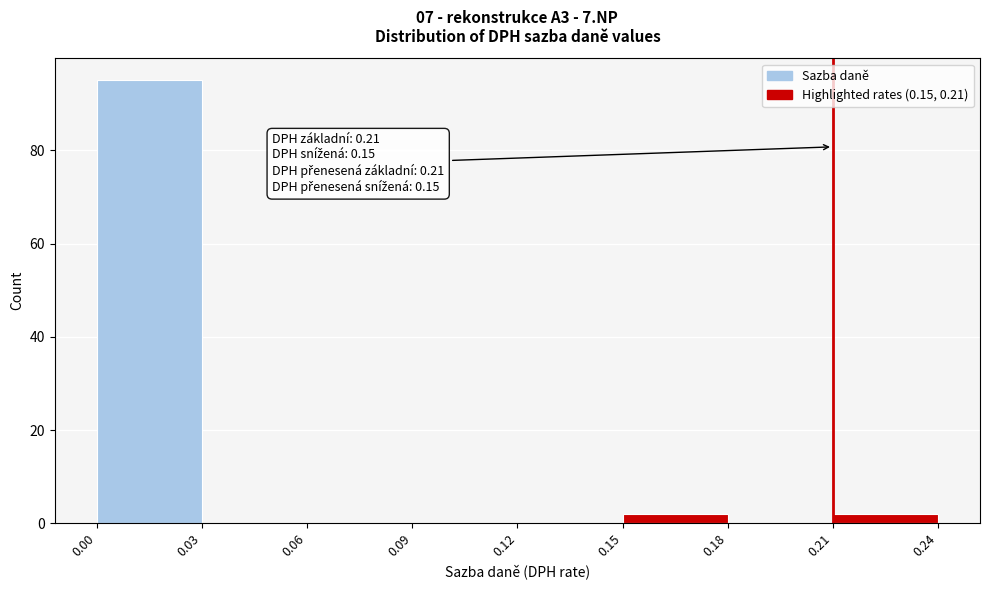

Which range on the x-axis has the tallest bar?

0.00 to 0.03